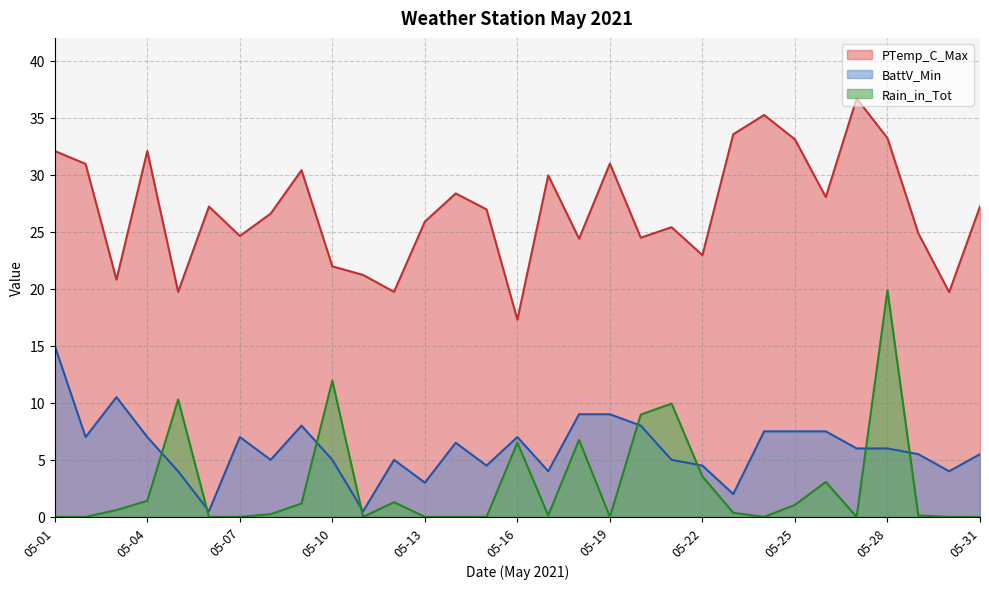

True or false: PTemp_C_Max and Rain_in_Tot intersect in this chart.

False